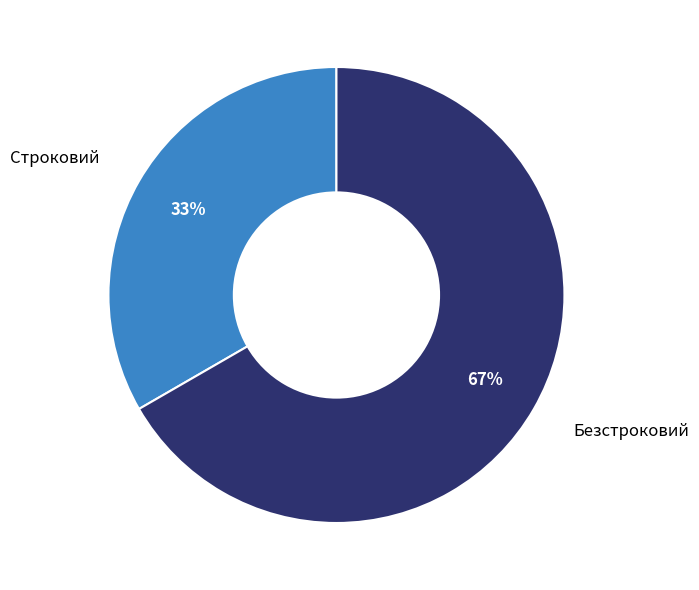

Approximately how many times larger is the value at Безстроковий compared to Строковий?

2.0